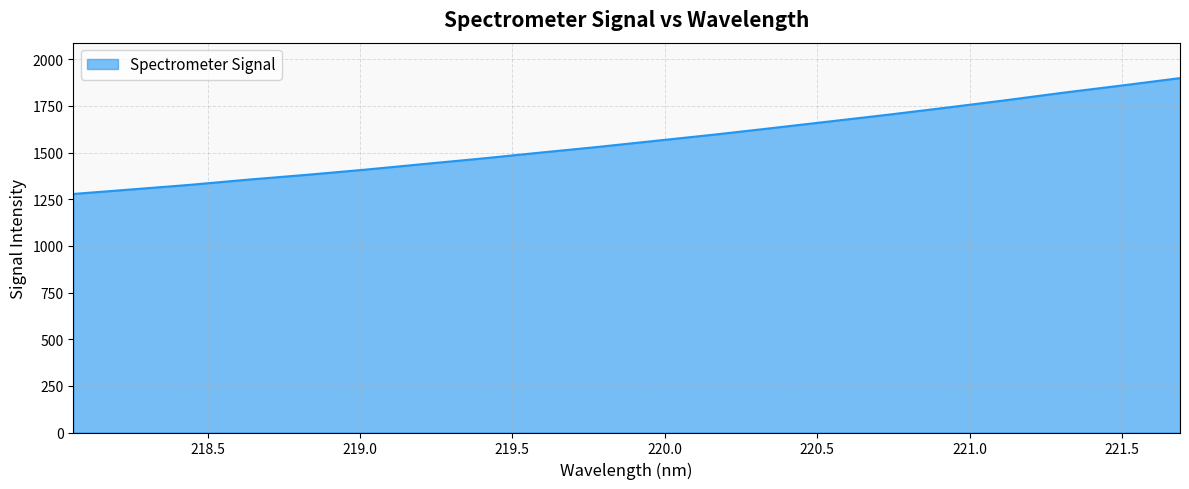

What is the smallest value displayed?

1278.6